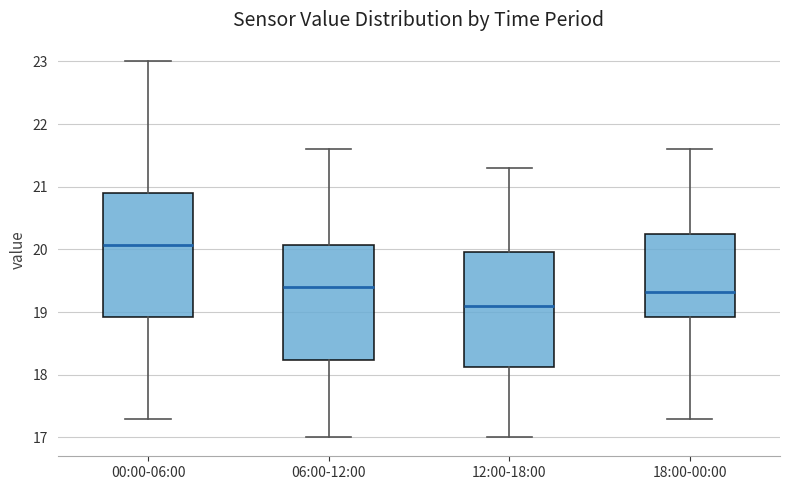

Where is the lower edge of the box for 12:00-18:00 on the y-axis? The values are not printed on the chart, so give them approximately, as read against the axis.

18.1